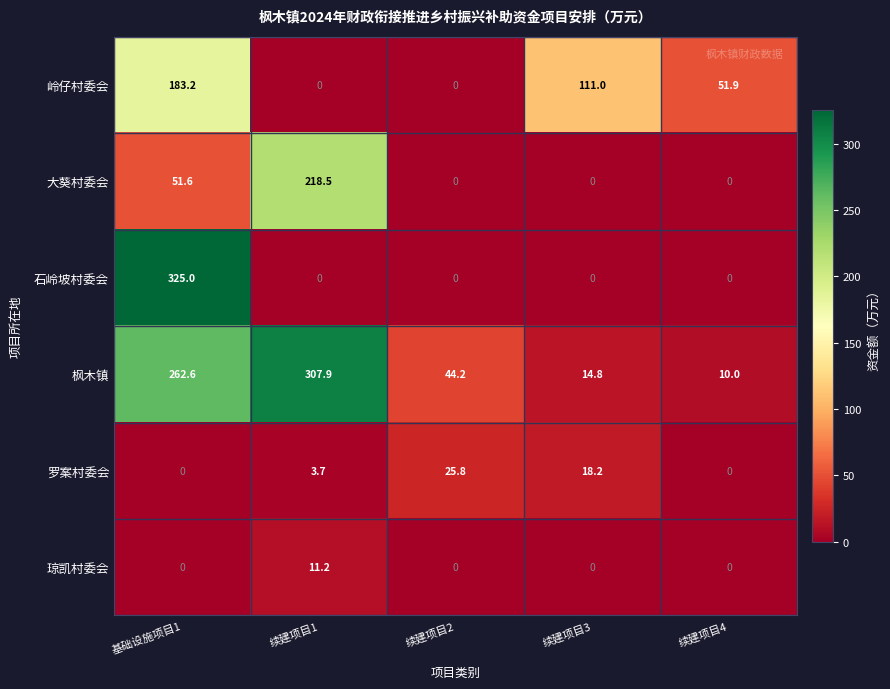

List the series in order of their peak value, highest first.

石岭坡村委会, 枫木镇, 大葵村委会, 岭仔村委会, 罗案村委会, 琼凯村委会